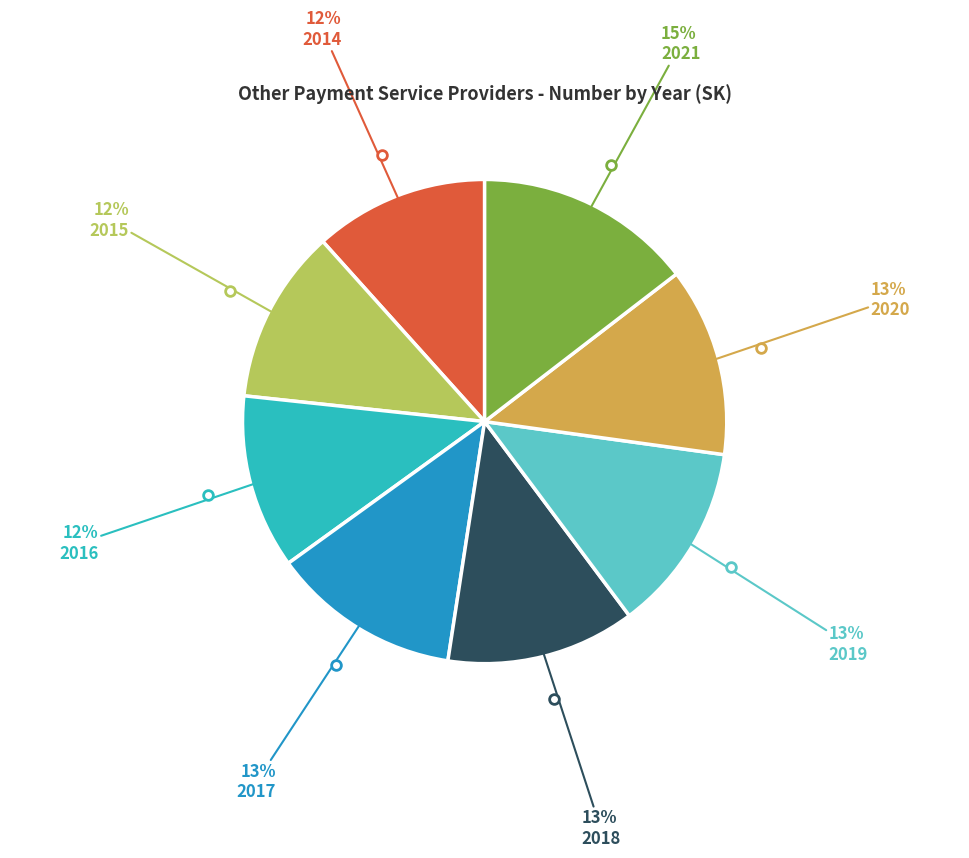

Is there any slice that represents more than half of the pie?

No